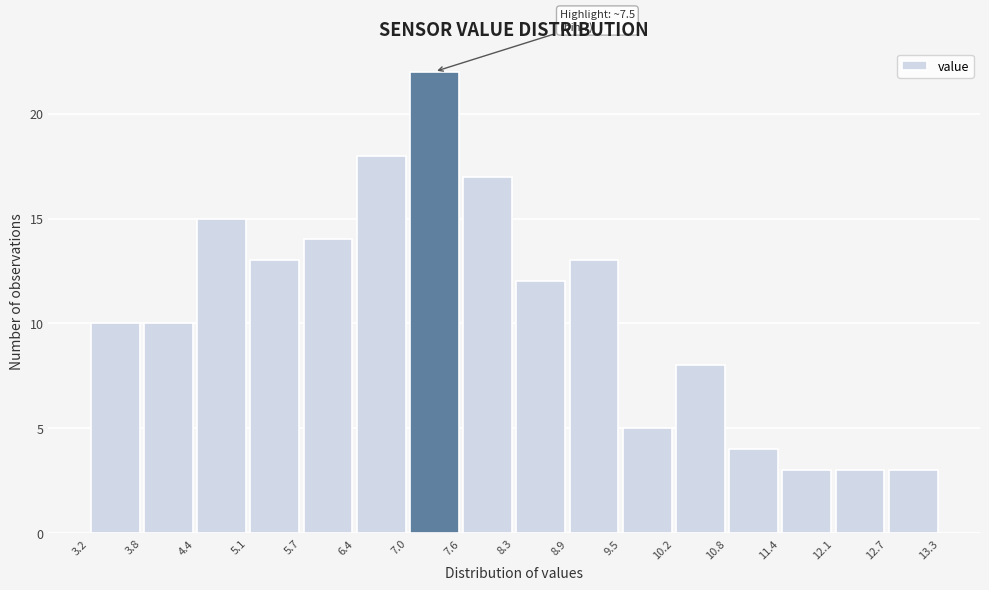

Over which range of the x-axis is the bar tallest?

7.0 to 7.6